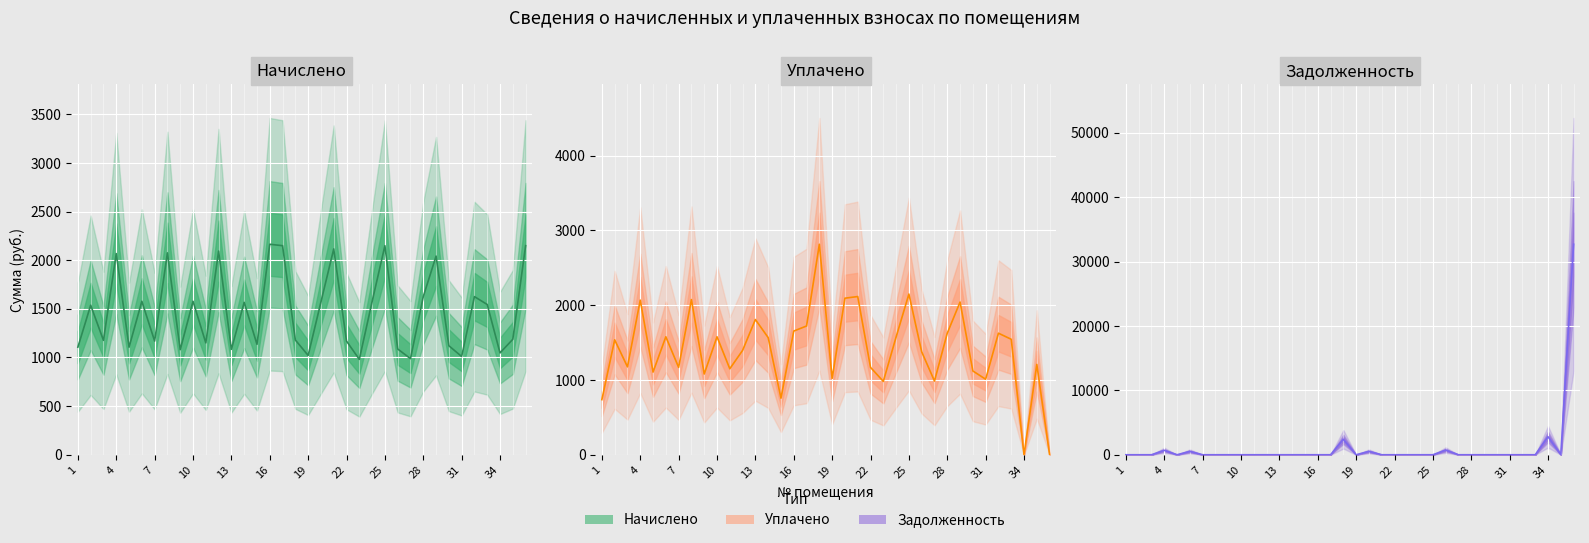

True or false: Начислено has more than 2 points higher than both neighbors.

True